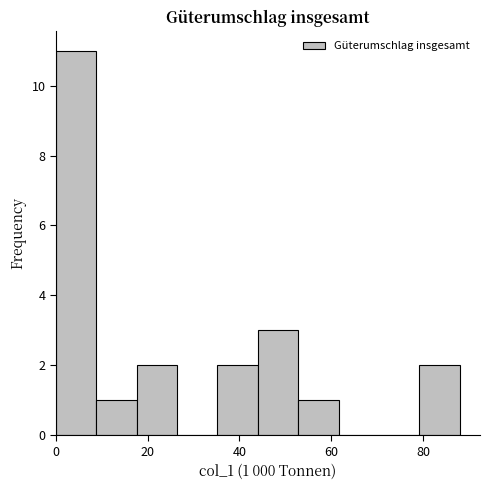

Over which range of the x-axis is the bar tallest?

0.0 to 8.8